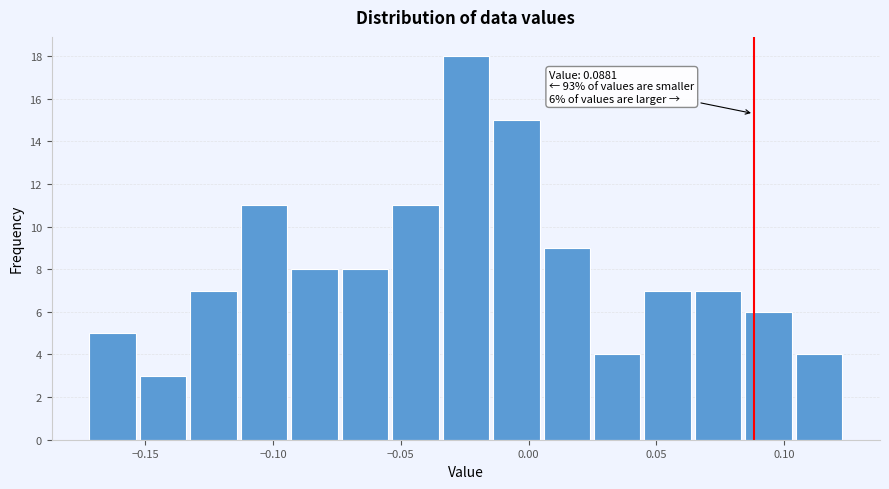

Read against the x-axis, roughly where is the centre of the tallest bar?

-0.025